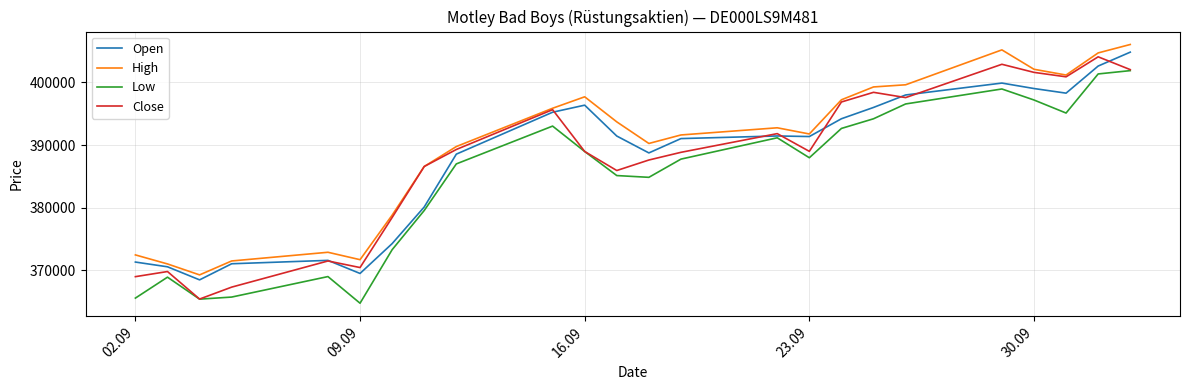

Which series has the largest total across all categories?

High